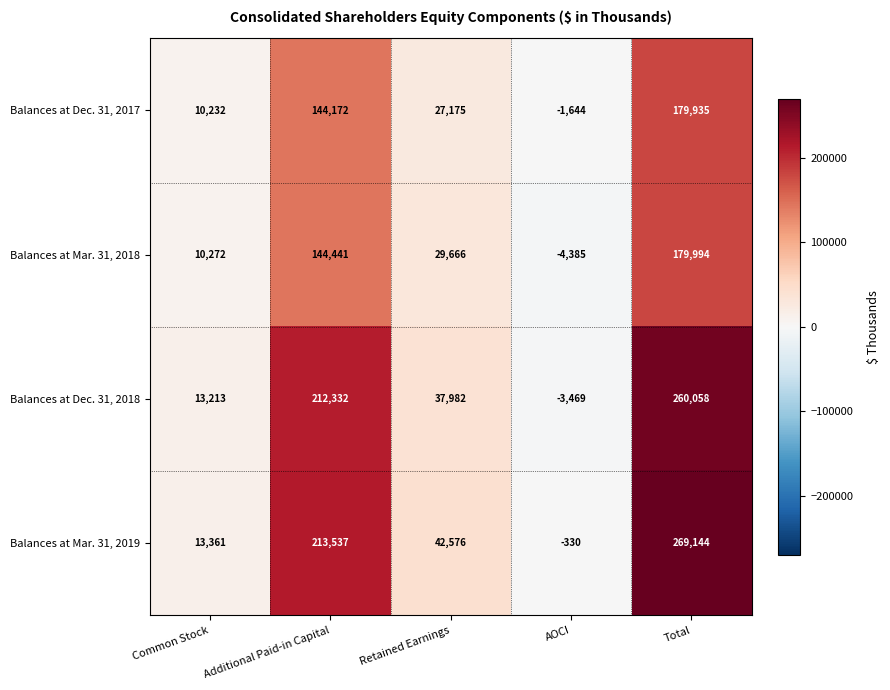

The Balances at Dec. 31, 2018 series shows -3469 at AOCI. True or false?

True